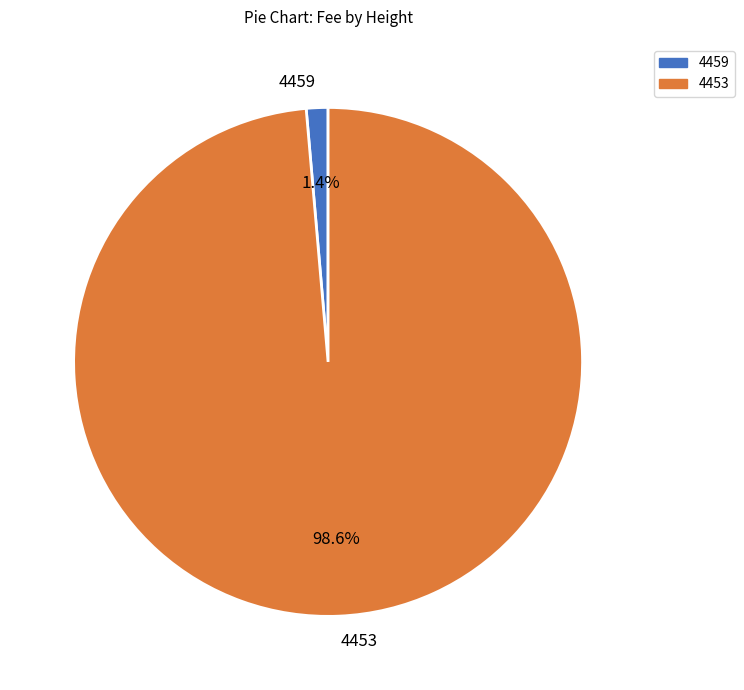

Count the number of slices in the pie.

2